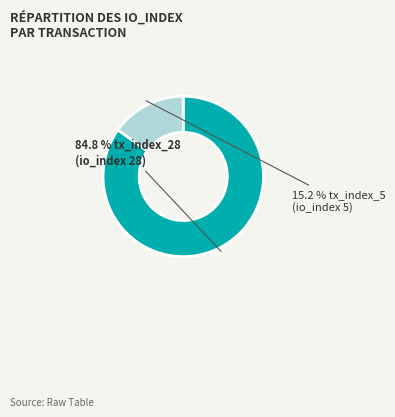

Count the number of slices in the pie.

2